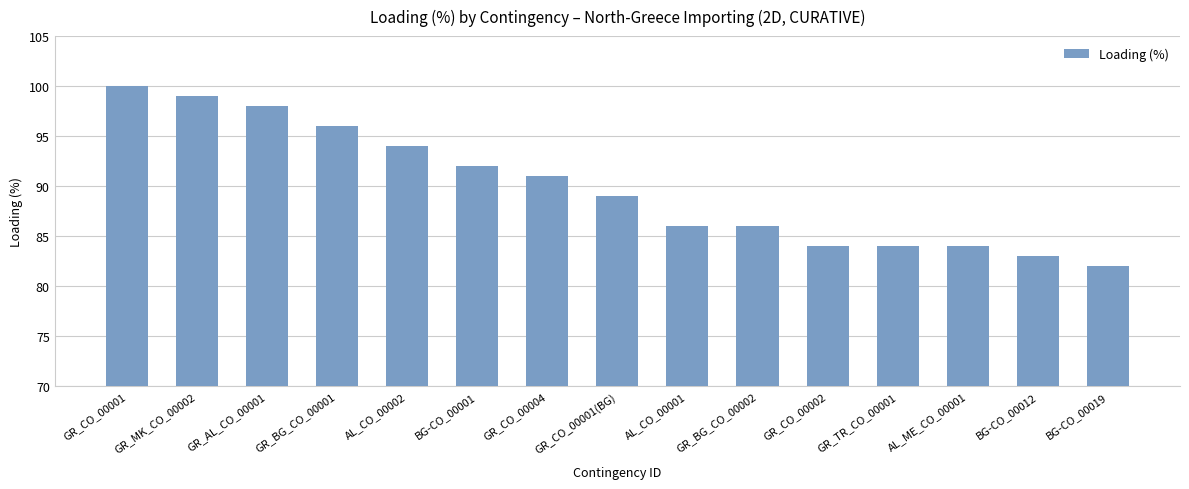

At which category does the chart reach its peak across all series?

GR_CO_00001